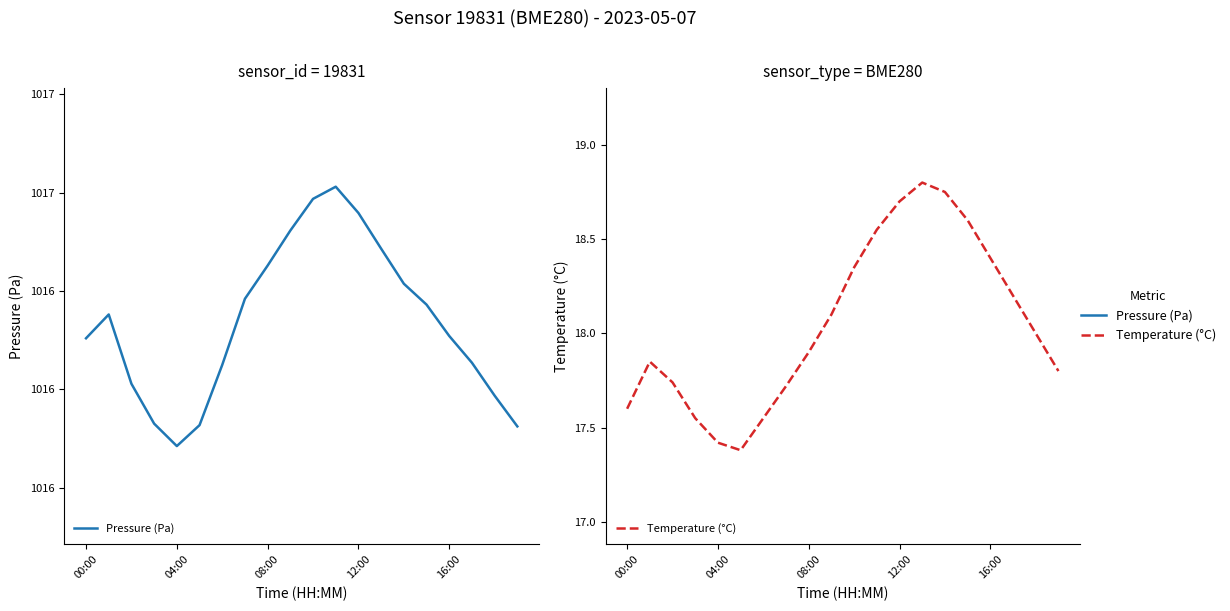

Which series has the largest range (max minus min)?

Pressure (Pa)